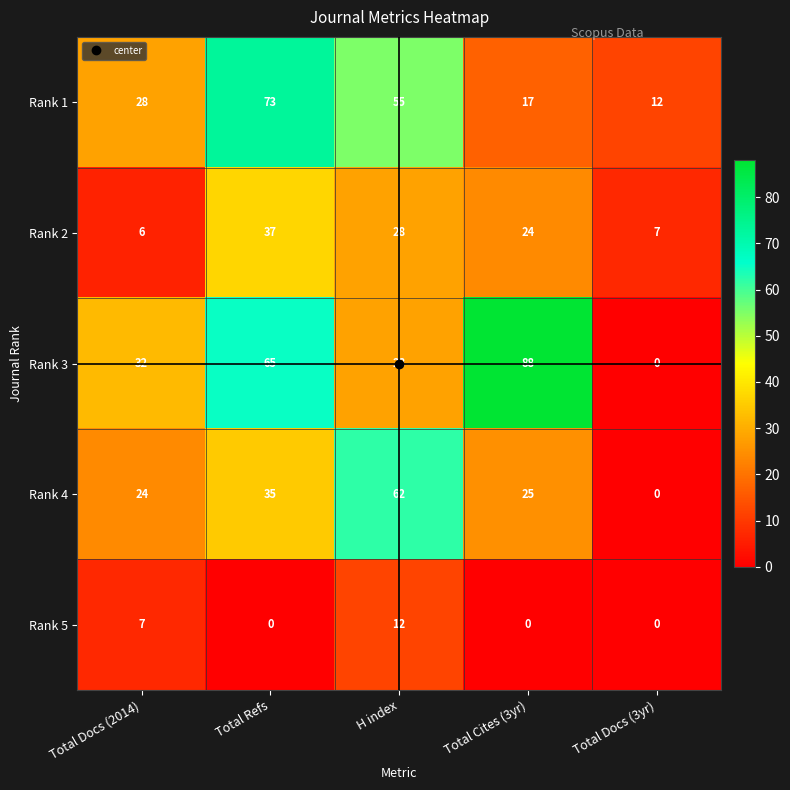

What is the sum of the Rank 1 values at Total Refs and Total Docs (2014)?

101